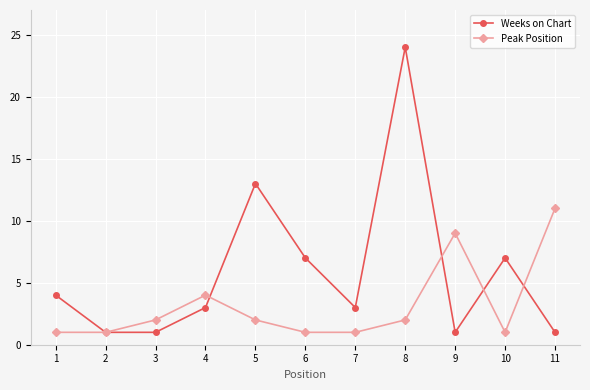

What is the maximum value shown in the chart?

24